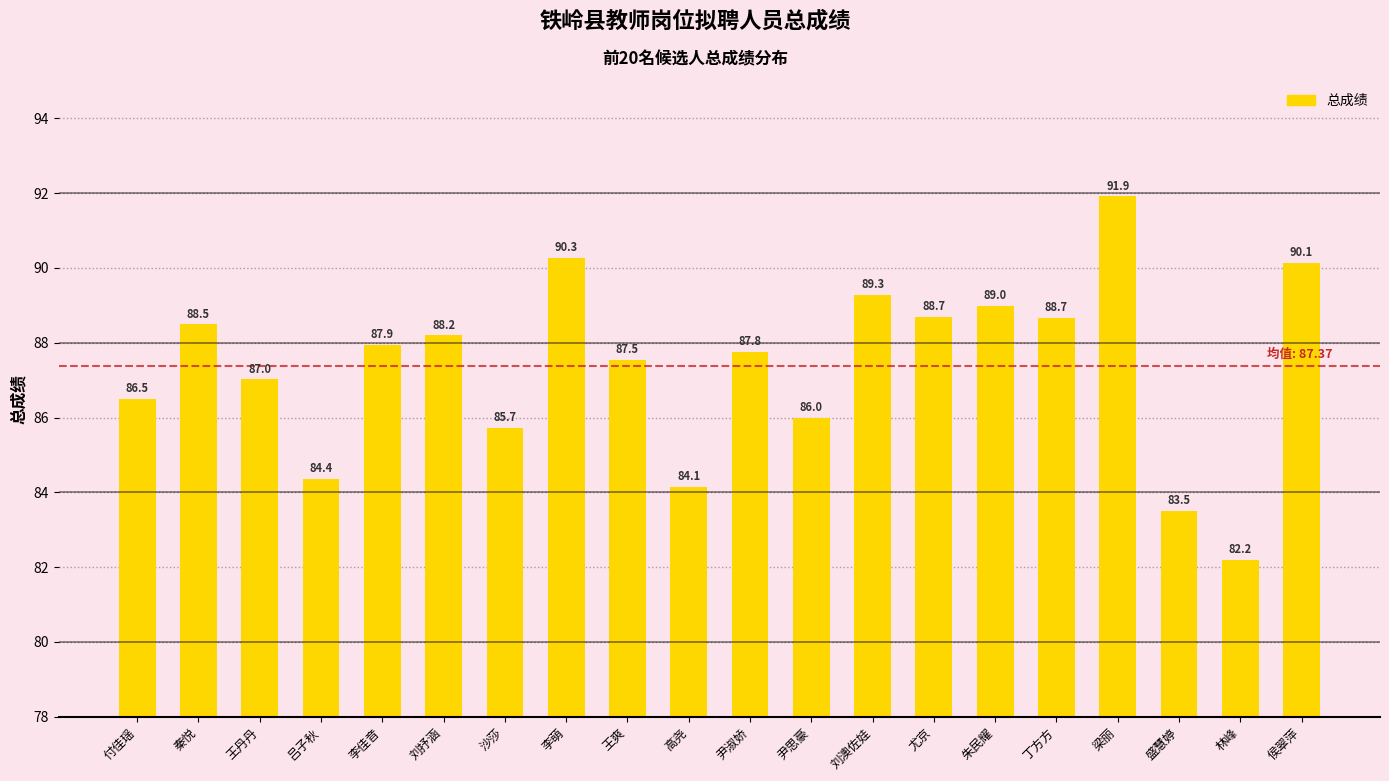

What is the average value?

87.4